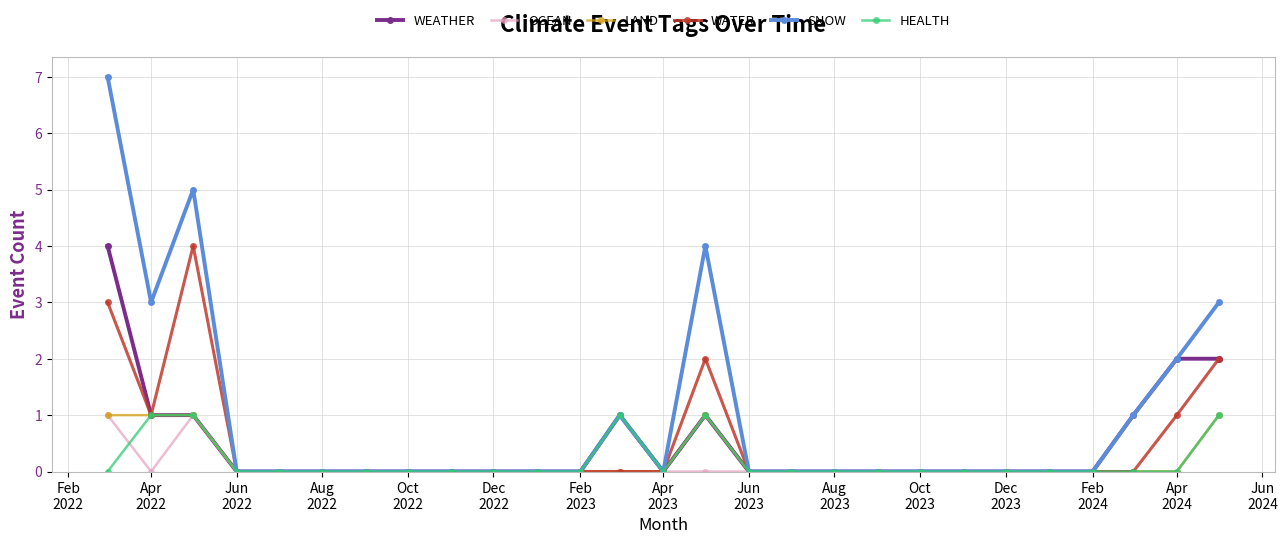

Which series has the largest range (max minus min)?

SNOW